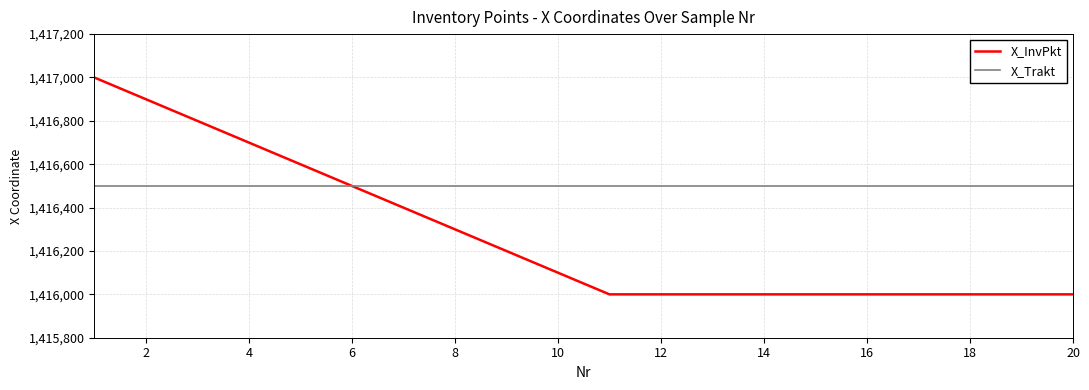

Rank the series by their maximum value, from lowest to highest.

X_Trakt, X_InvPkt